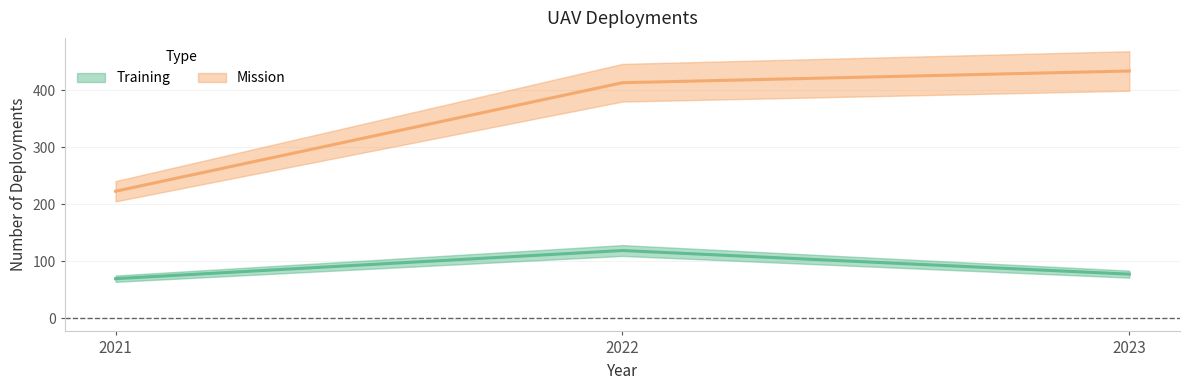

What is the lowest value of the Training series?

69.2